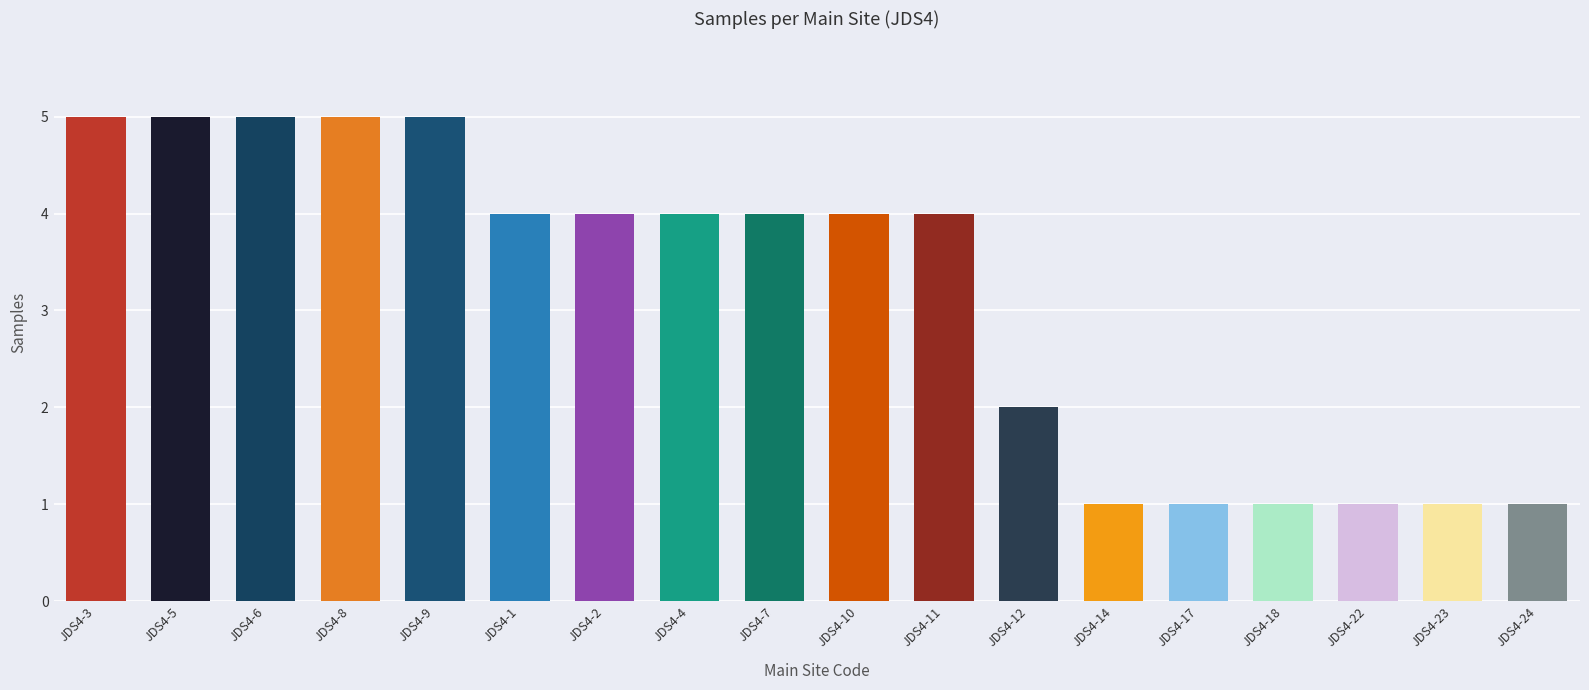

True or false: the data shows 4 at JDS4-1.

True